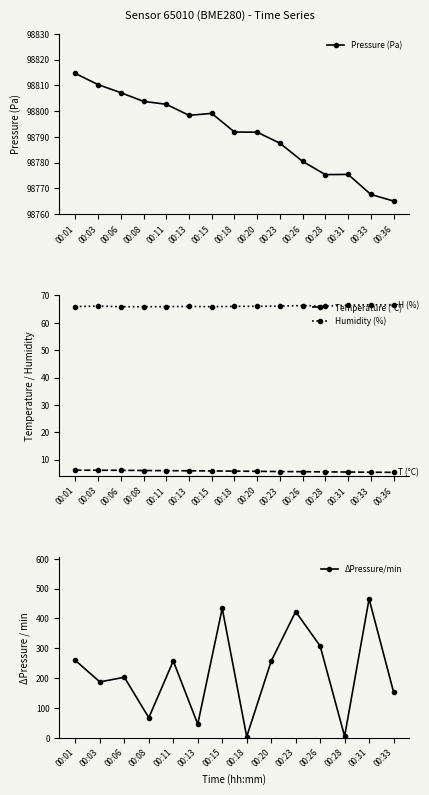

What is the label of the 15th point from the right?

00:01